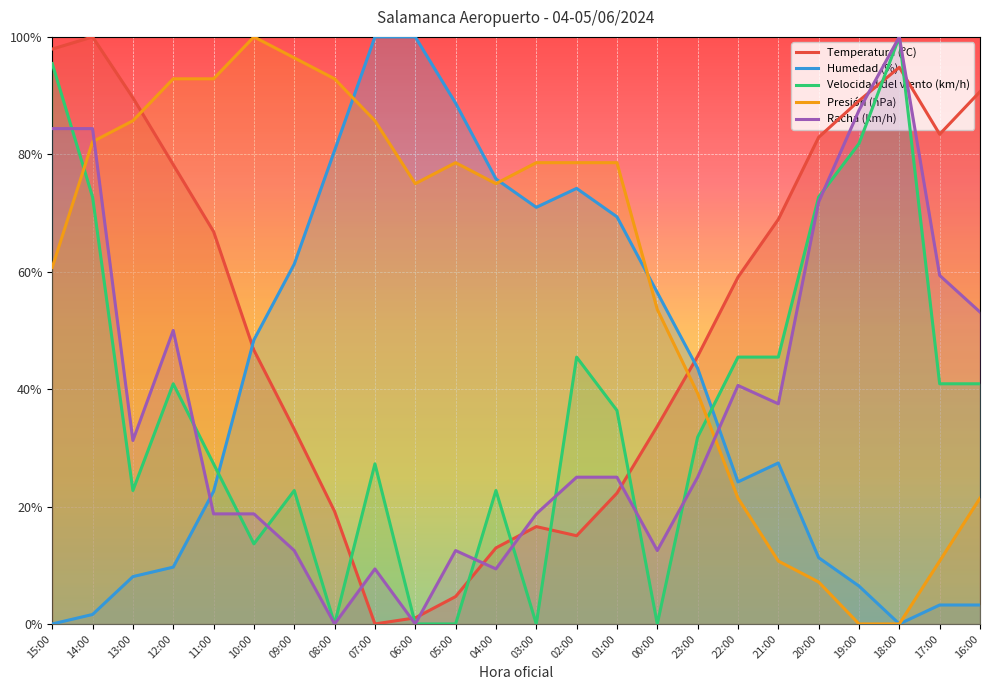

Where is the first local maximum for Temperatura (ºC)?

14:00